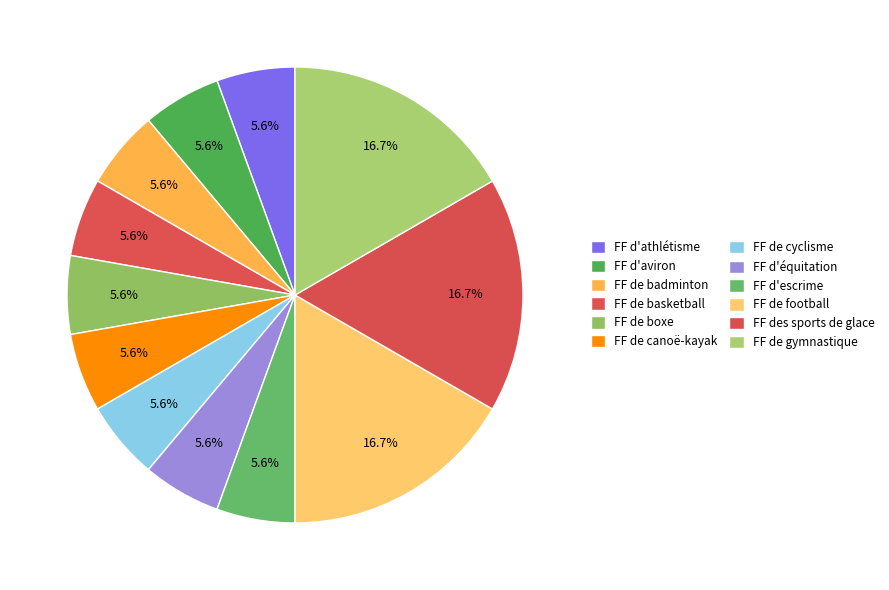

The FF d'athlétisme slice represents 12% of the pie. True or false?

False